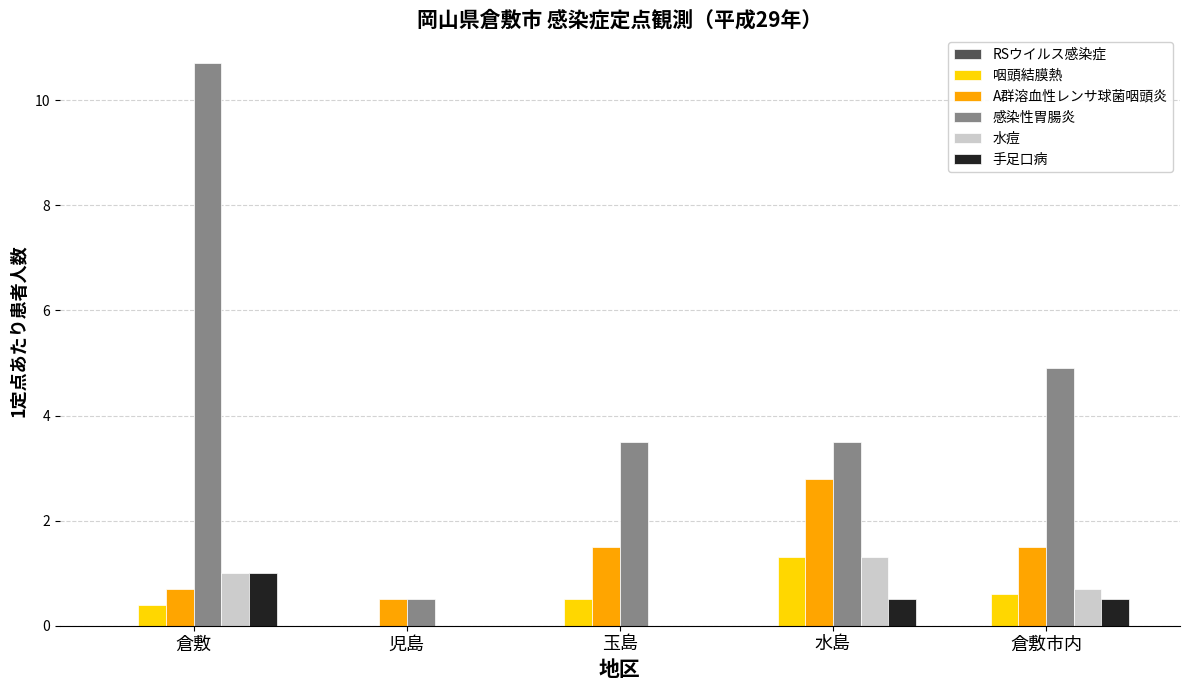

Is the value of 咽頭結膜熱 at 倉敷市内 greater than the value of 水痘 at 児島?

Yes